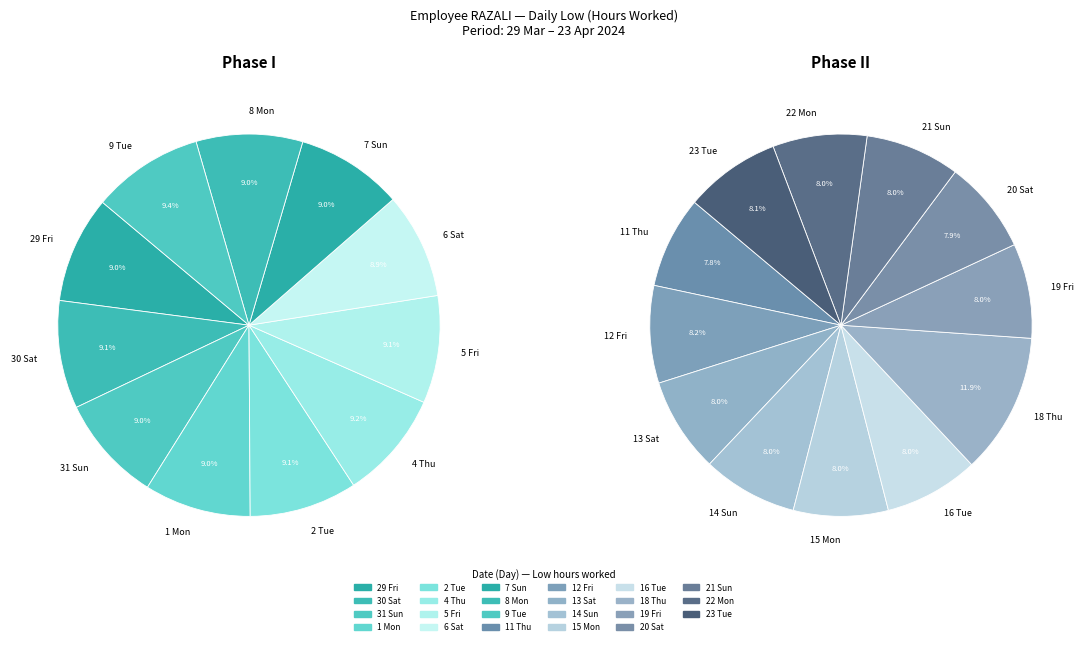

How many segments does this pie chart have?

23